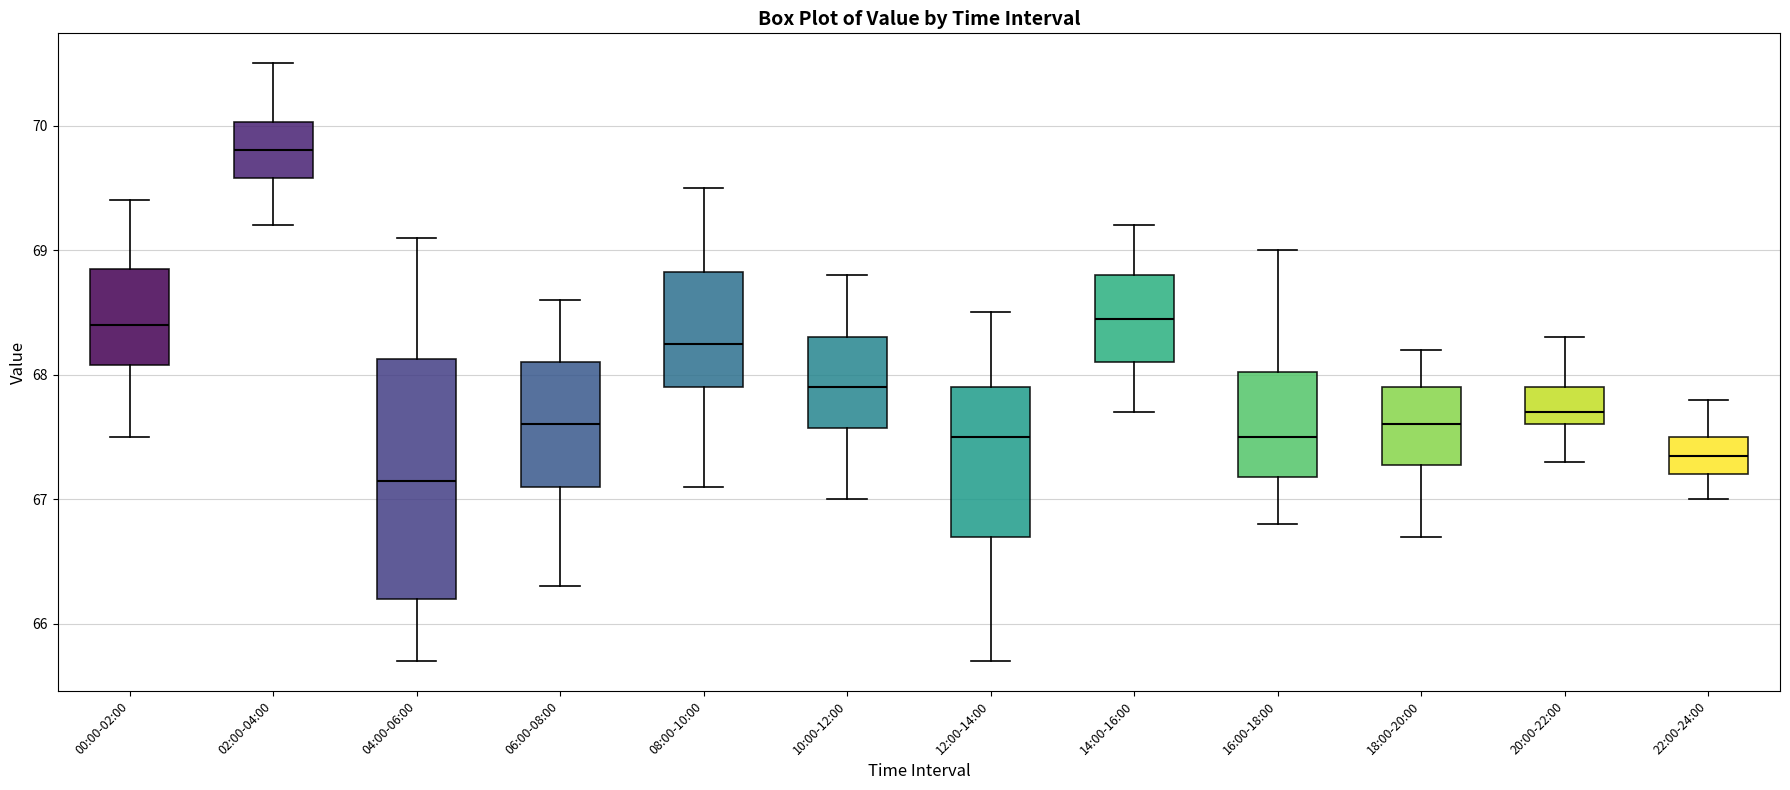

Which box is the tallest, from its lower edge to its upper edge?

04:00-06:00